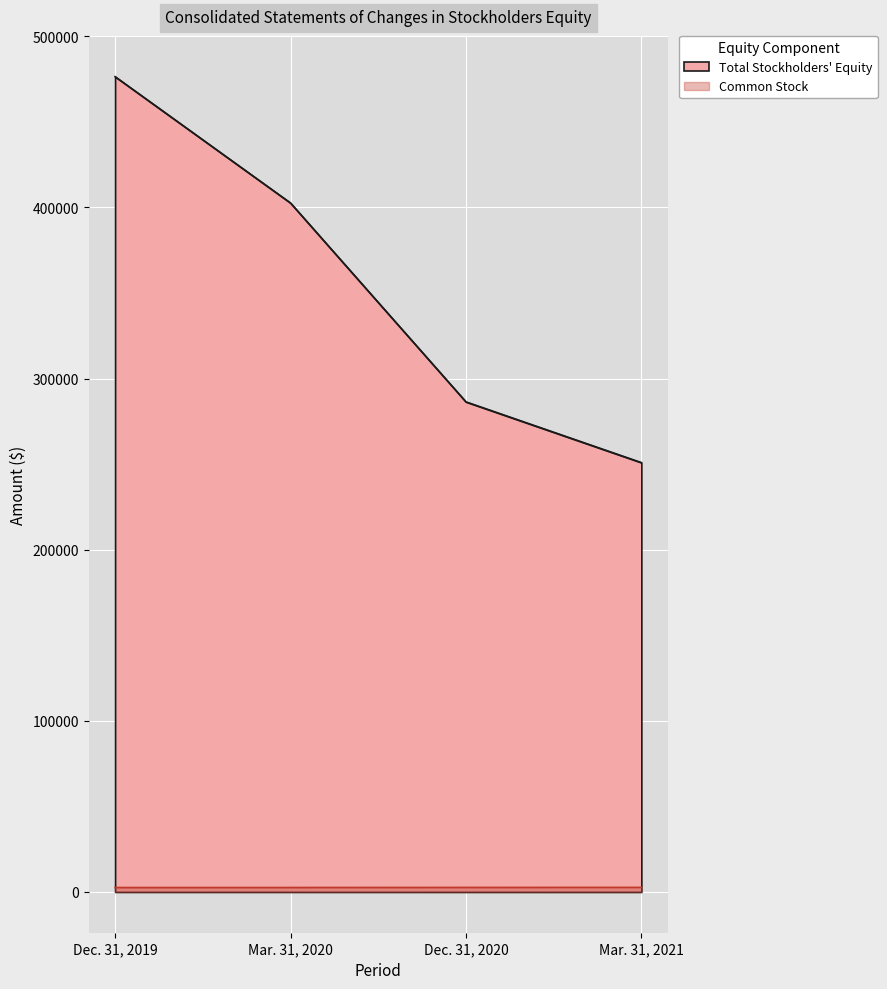

At which category is the sum across all series the highest?

Dec. 31, 2019